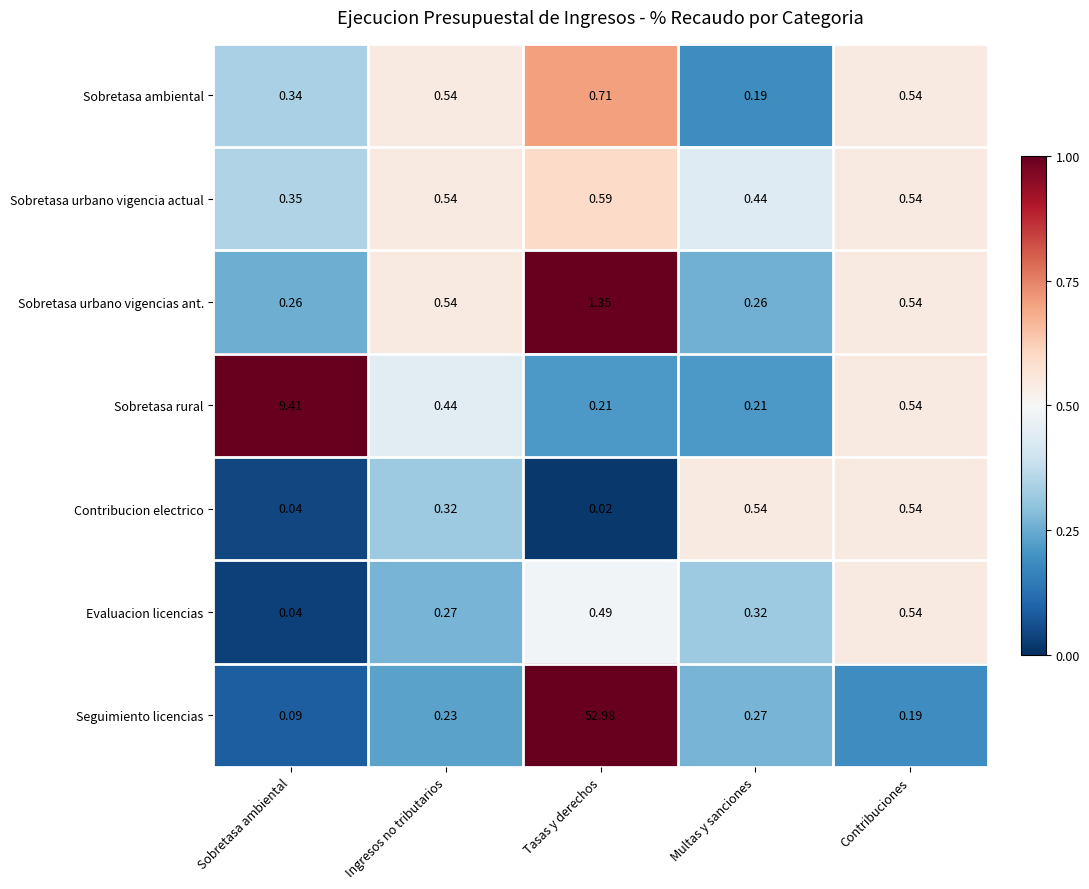

Which series changed the most between Ingresos no tributarios and Multas y sanciones?

Sobretasa ambiental